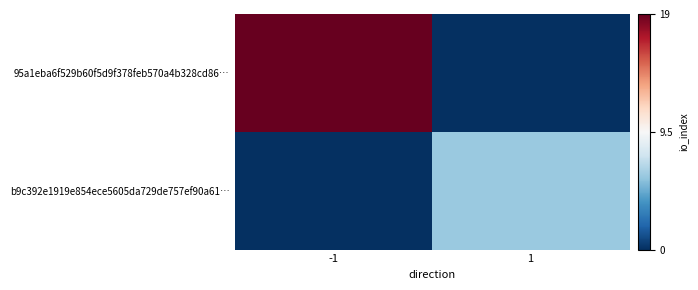

Reading left to right, list all the values displayed in this chart.

95a1eba6f529b60f5d9f378feb570a4b328cd86…: -1=19	1=0
b9c392e1919e854ece5605da729de757ef90a61…: -1=0	1=6